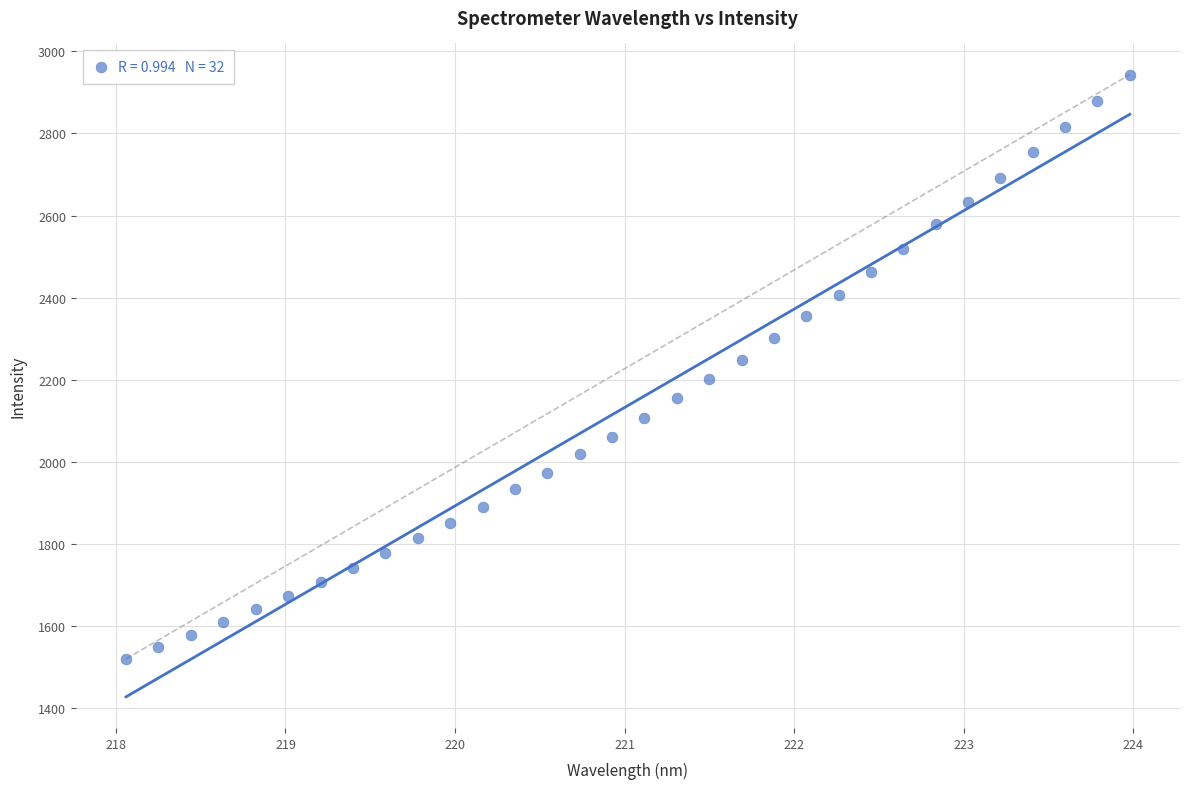

What is the range of Y values (max minus min)?

1423.9